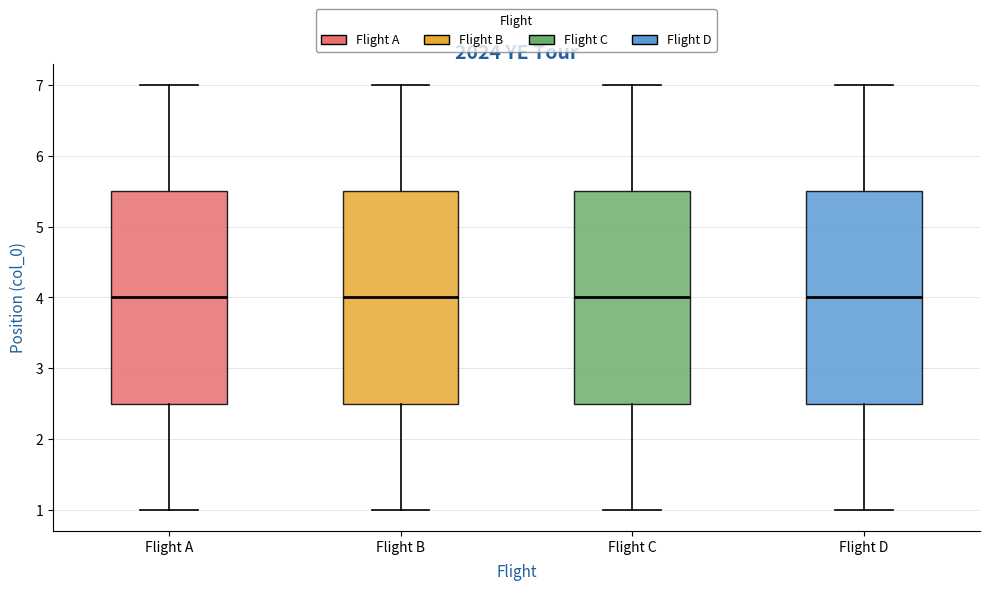

Where is the upper edge of the box for Flight B on the y-axis? The values are not printed on the chart, so give them approximately, as read against the axis.

5.5